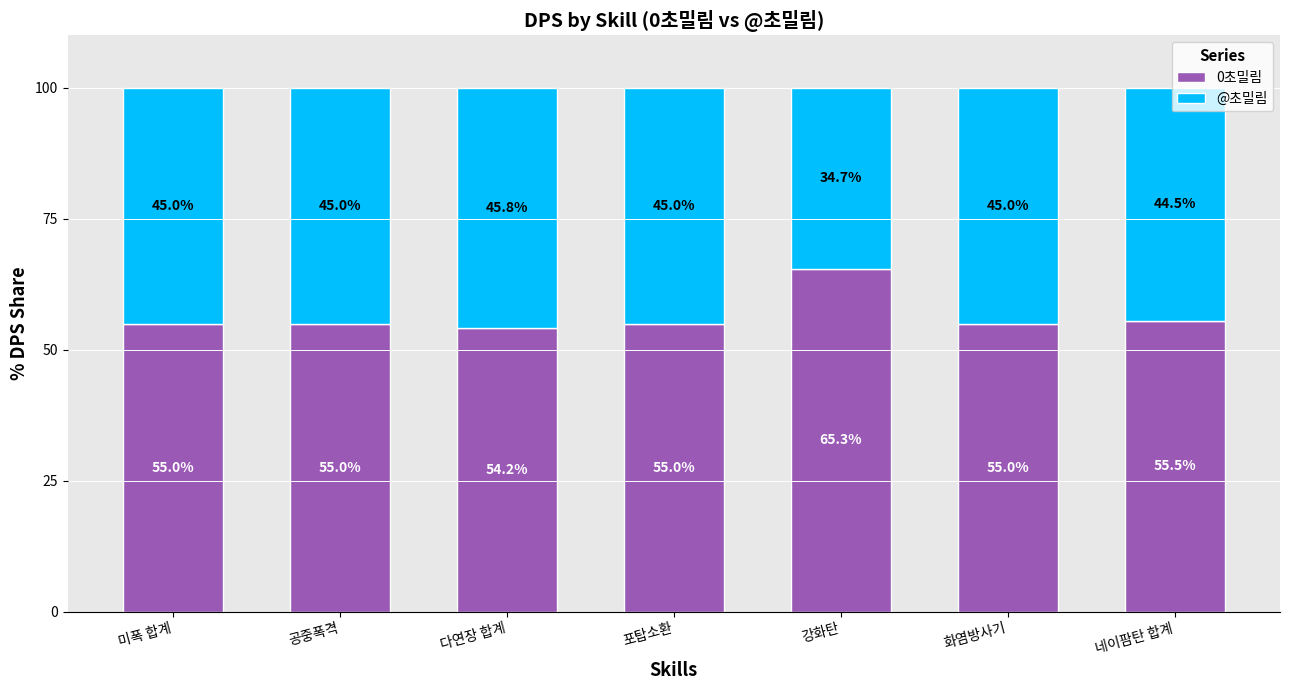

Which category has the highest value in the 0초밀림 series?

강화탄